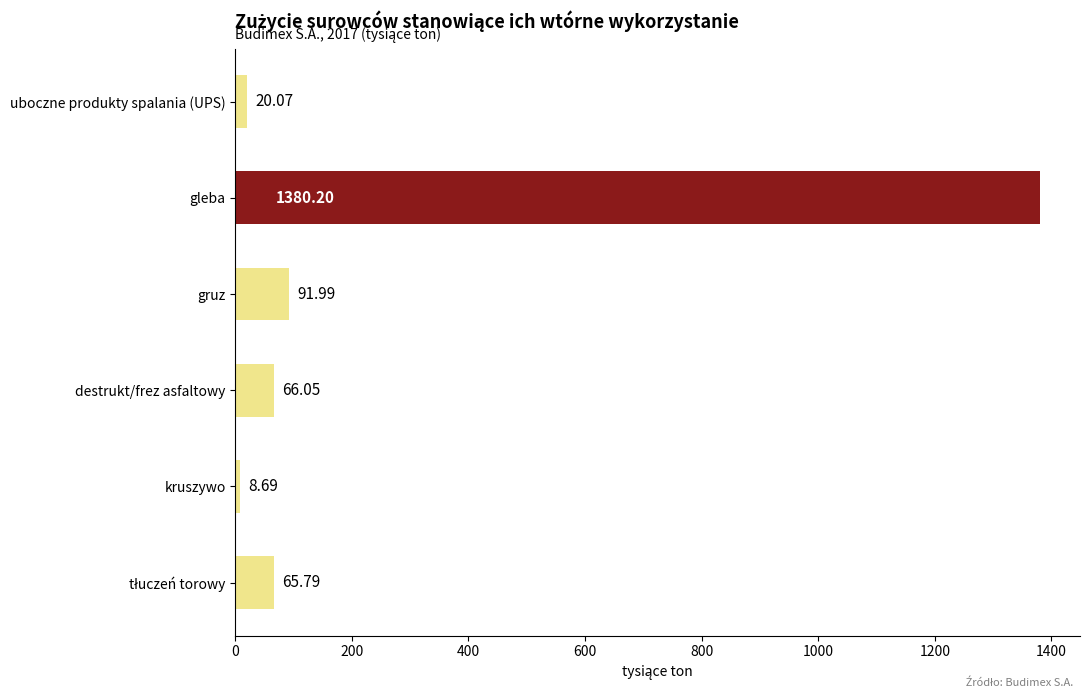

What is the sum of the values at gleba and uboczne produkty spalania (UPS)?

1400.3